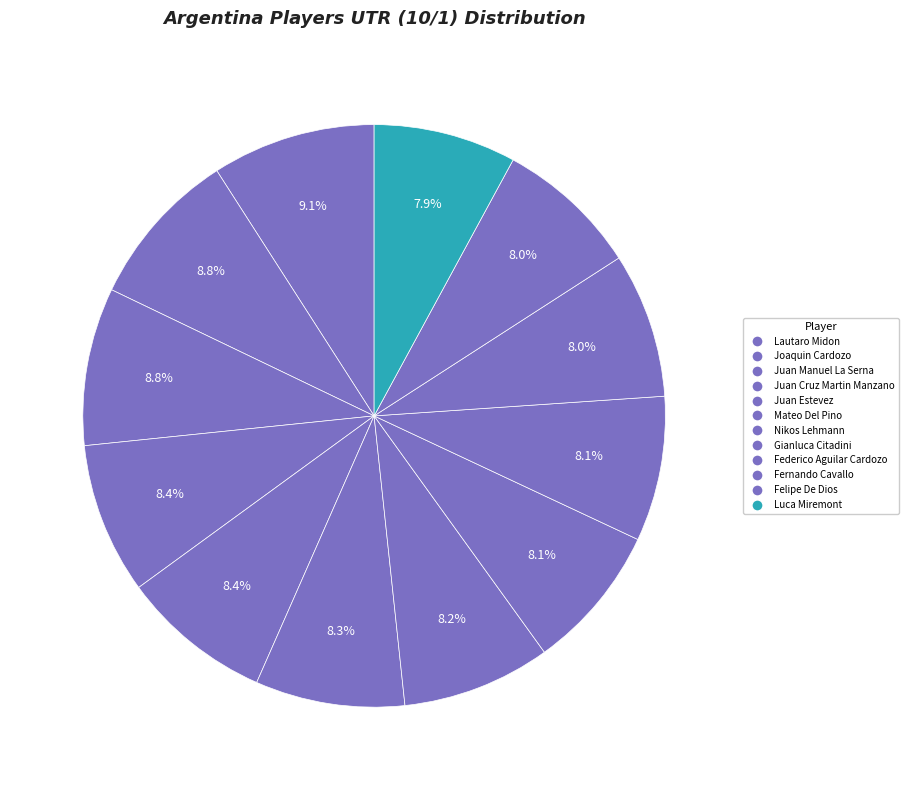

Combined, do Fernando Cavallo and Joaquin Cardozo account for over 50%?

No